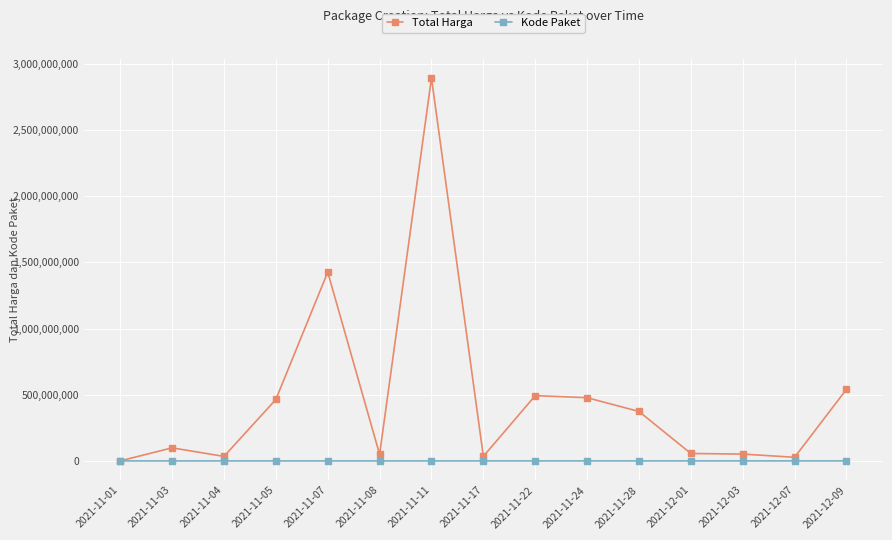

Which series has the largest total across all categories?

Total Harga